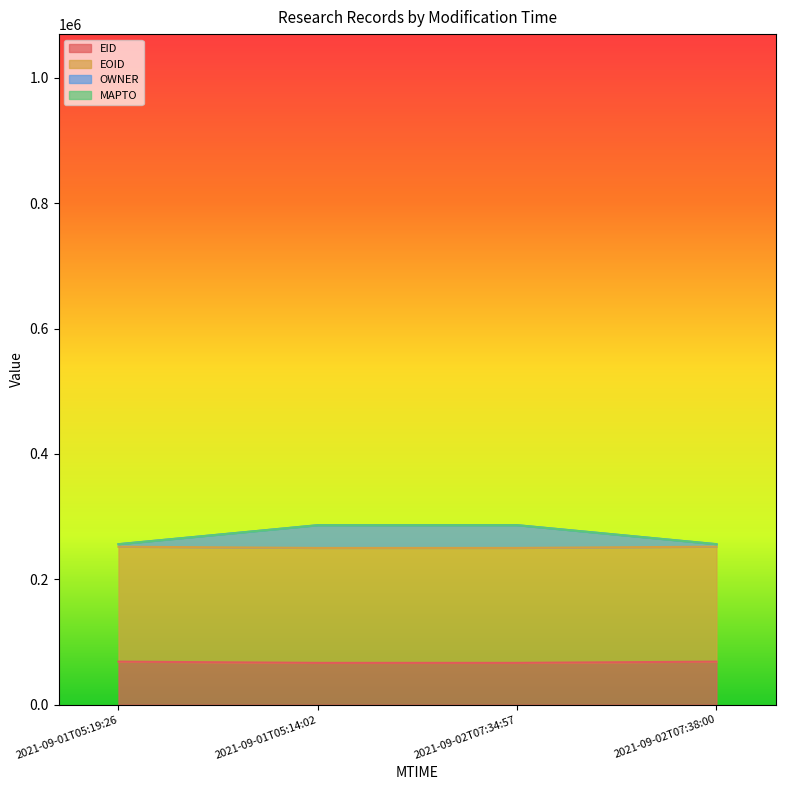

How many data points in EID are less than 68664?

2